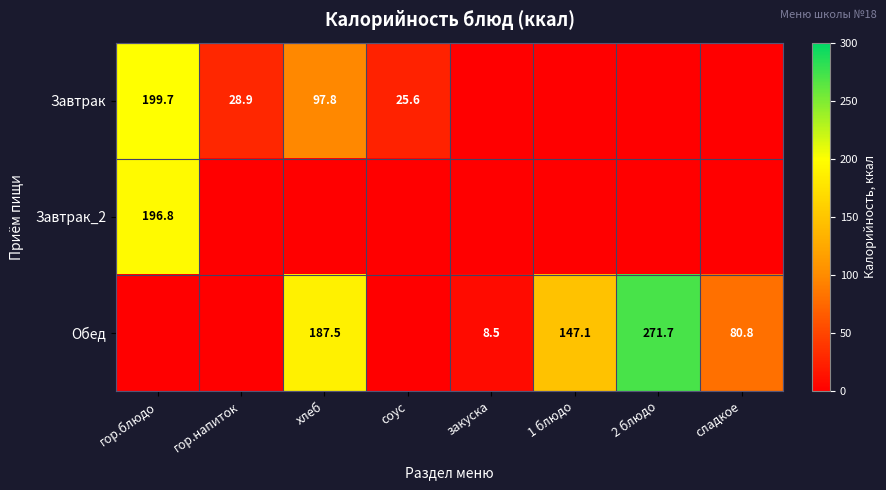

Is the value of Завтрак at хлеб greater than the value of Обед at закуска?

Yes